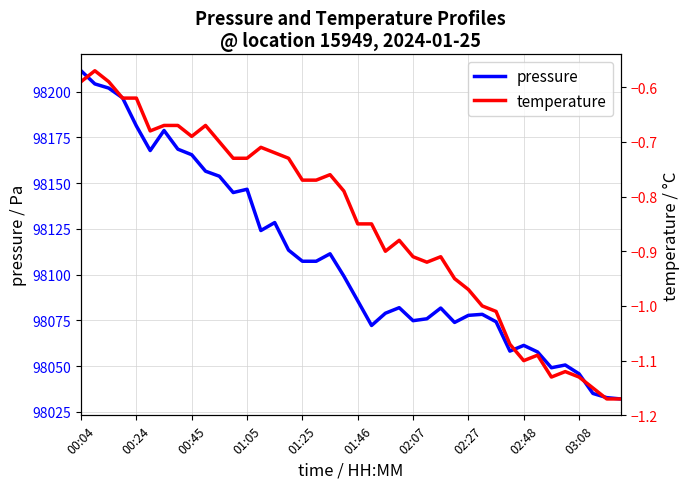

What is the difference between the second highest and minimum values in the pressure series?

172.1